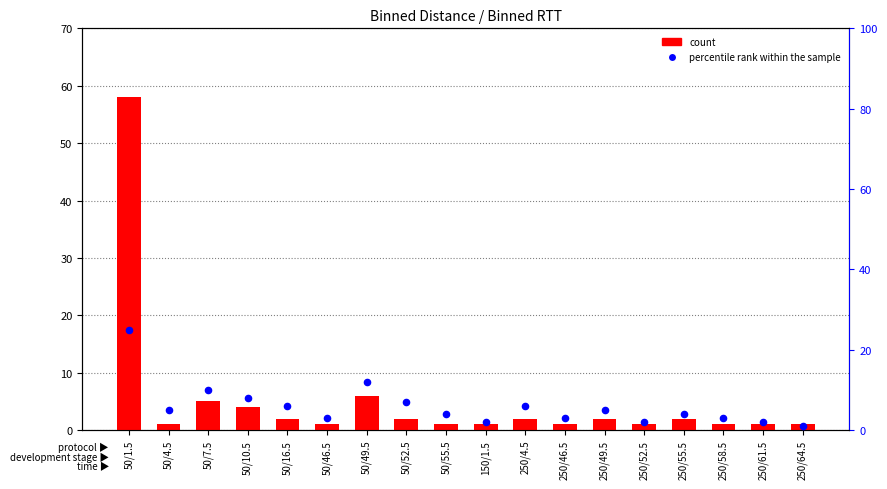

Which series contains the highest Y value?

count